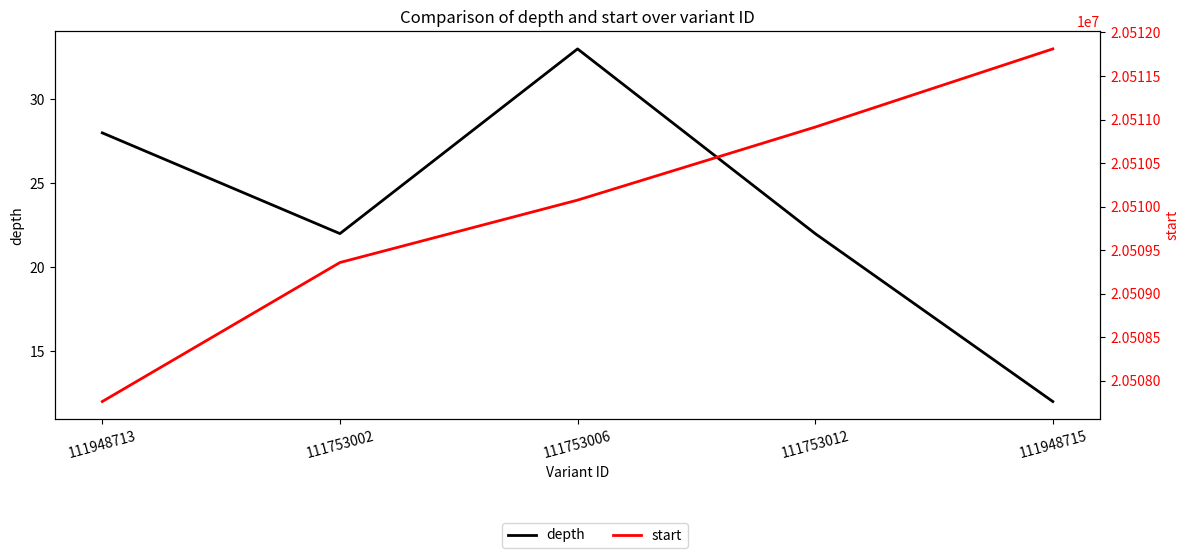

What is the difference between the start values at 111948713 and 111753002?

1597